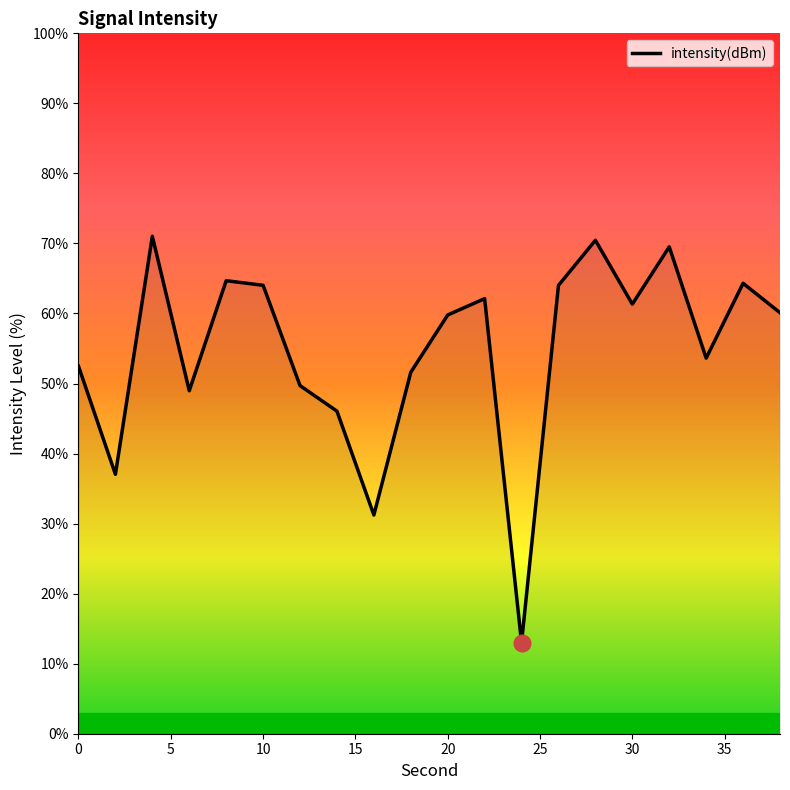

What is the smallest value displayed?

13.0